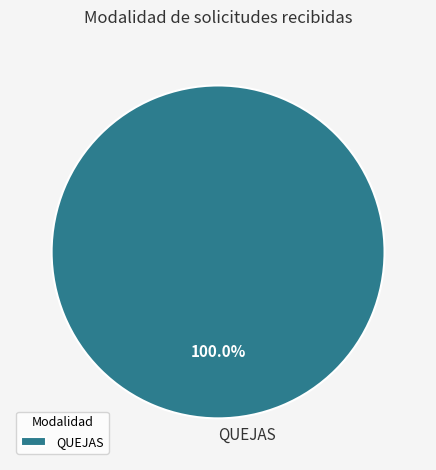

What is the majority slice?

QUEJAS